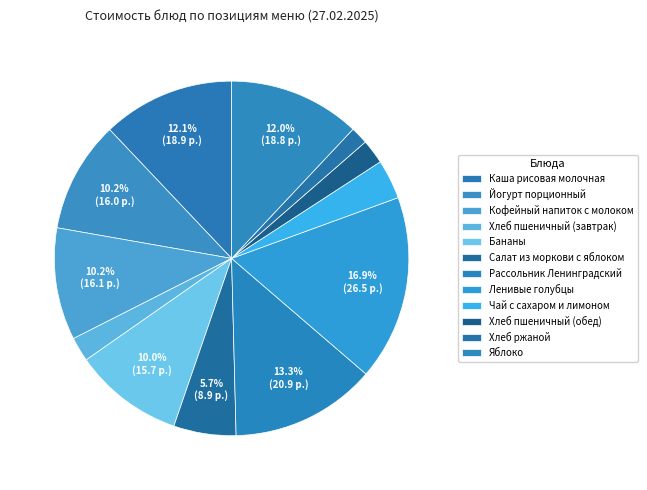

The Салат из моркови с яблоком slice represents 16% of the pie. True or false?

False